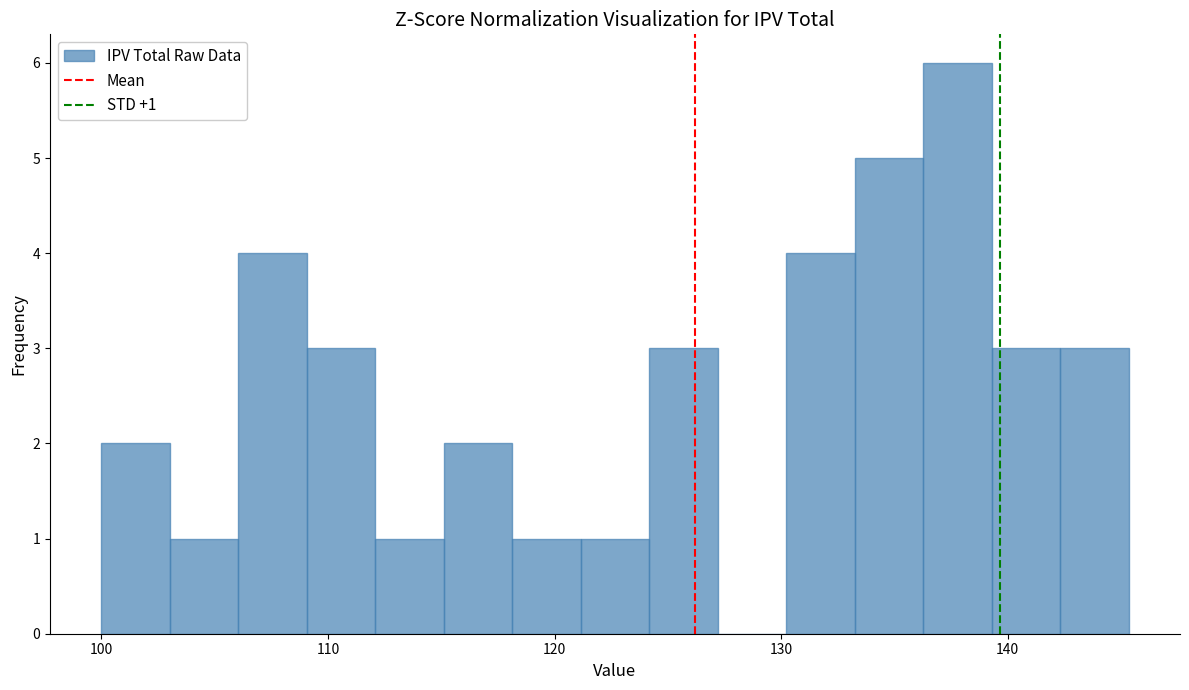

Around what value on the x-axis is the tallest bar? Give the approximate position of its centre, as read against the axis.

138